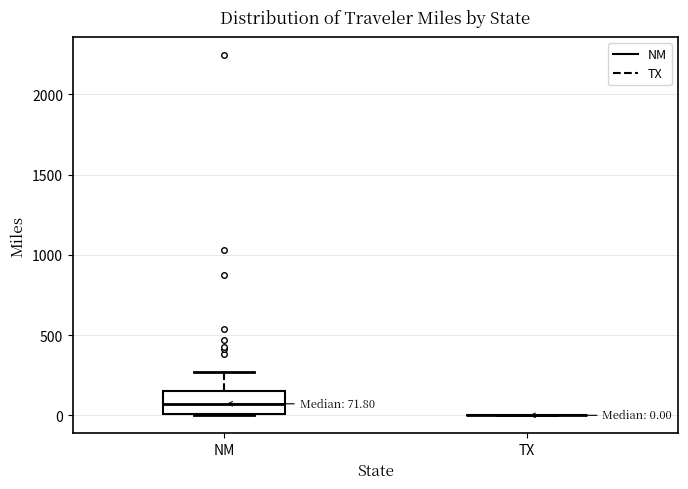

Which box is the tallest, from its lower edge to its upper edge?

NM